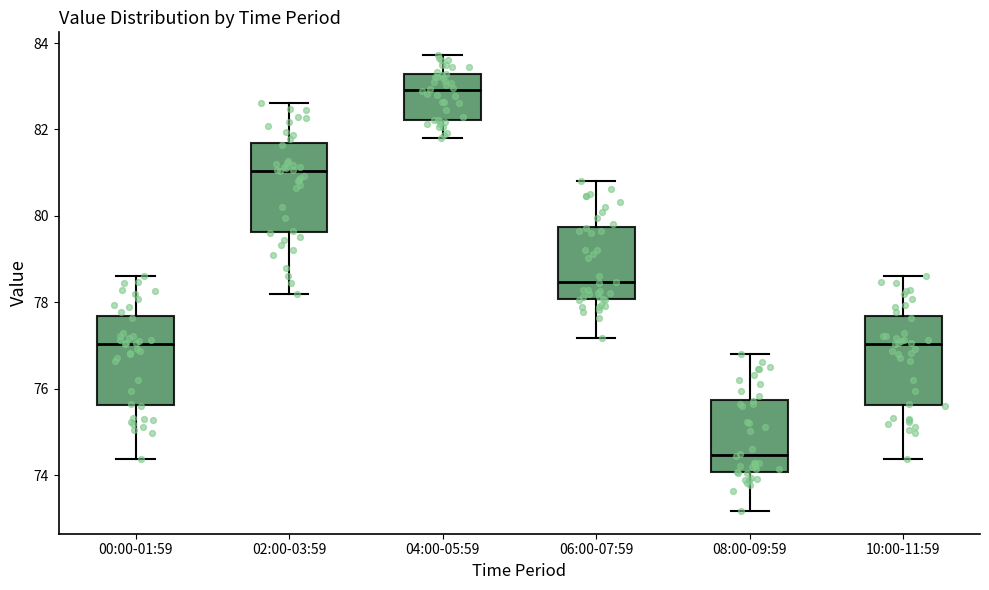

Reading left to right, read every box against the y-axis: the position of its median line, the range the box covers, and the ends of its whiskers. The values are not printed on the chart, so give them approximately, as read against the axis.

00:00-01:59: median 77.0, box 75.6 to 77.6, whiskers 74.4 to 78.6
02:00-03:59: median 81.0, box 79.6 to 81.6, whiskers 78.2 to 82.6
04:00-05:59: median 83.0, box 82.2 to 83.2, whiskers 81.8 to 83.8
06:00-07:59: median 78.4, box 78.0 to 79.8, whiskers 77.2 to 80.8
08:00-09:59: median 74.4, box 74.0 to 75.8, whiskers 73.2 to 76.8
10:00-11:59: median 77.0, box 75.6 to 77.6, whiskers 74.4 to 78.6